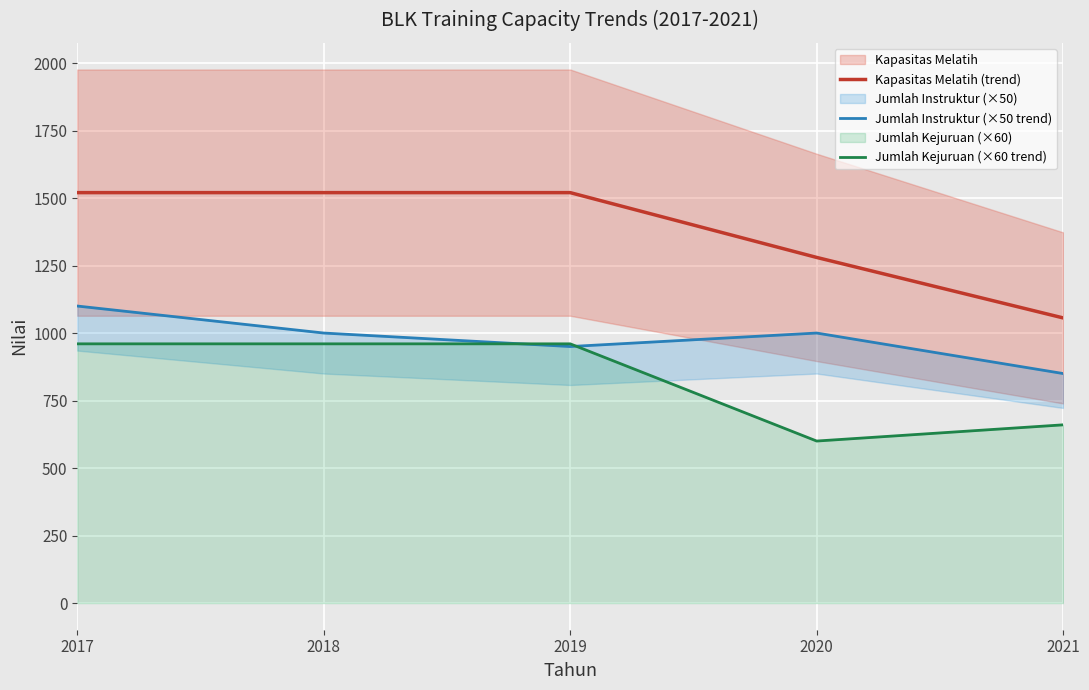

Which has a higher value, 2021 or 2019?

2019